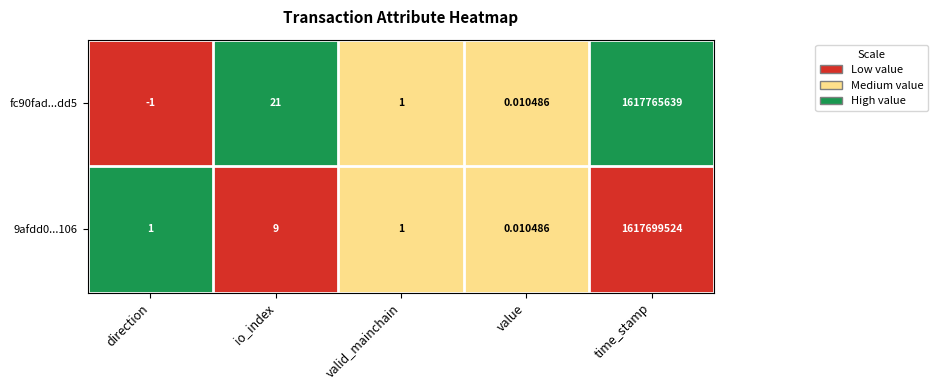

Which category has the lowest value in the fc90fad...dd5 series?

direction